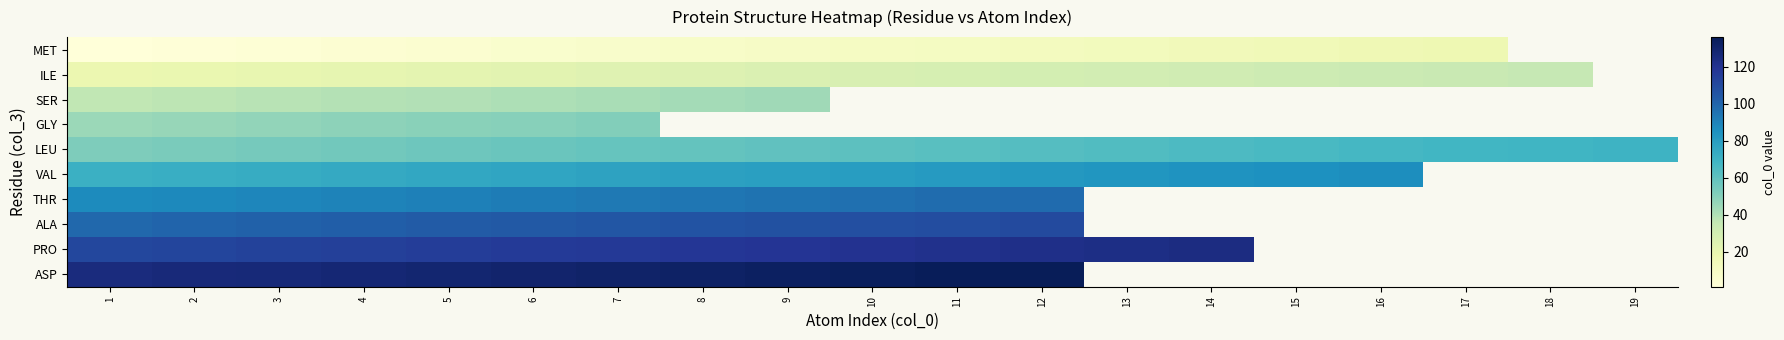

True or false: LEU has a value of 67.0 at 16.

True